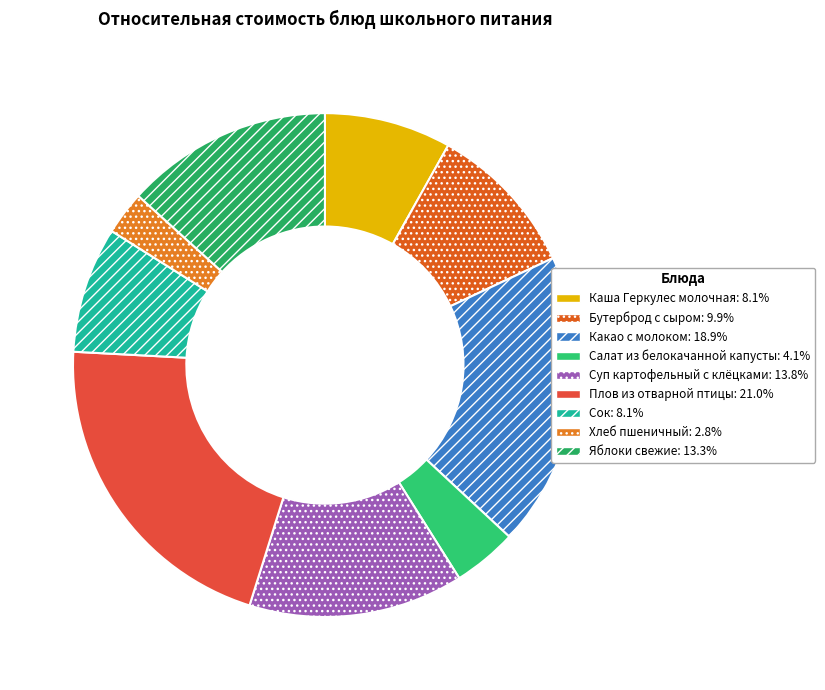

To the nearest percent, what percentage of the pie is Плов из отварной птицы?

21%